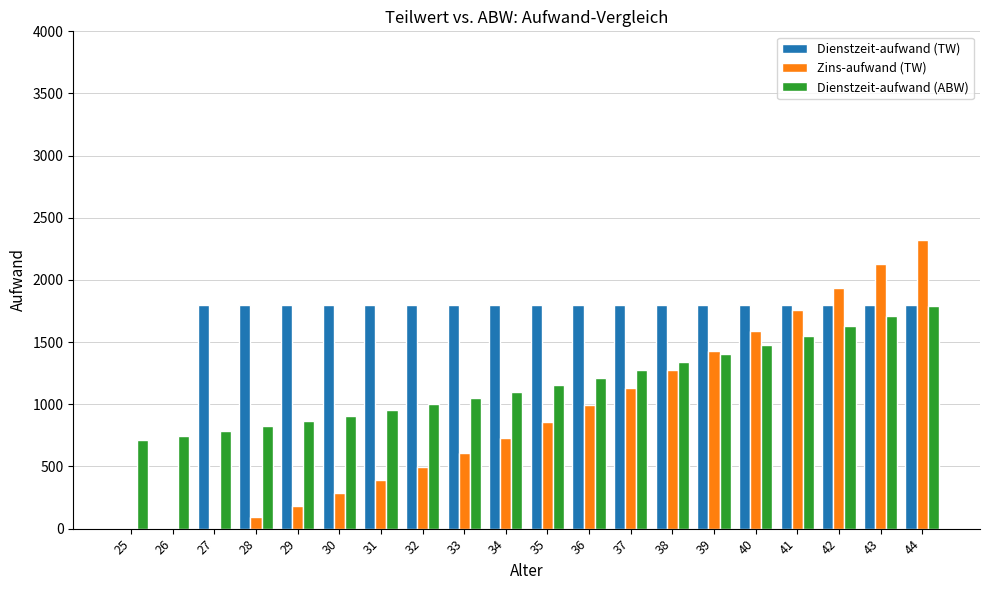

Are the bars horizontal?

No